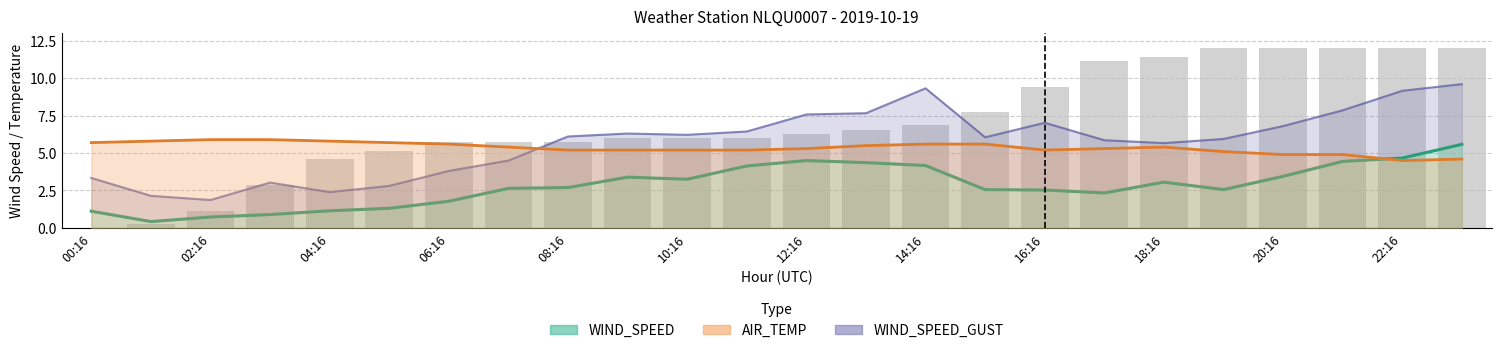

Reading left to right, list all the values displayed in this chart.

WIND_SPEED: 00:16=1.1	01:16=0.4	02:16=0.7	03:16=0.9	04:16=1.1	05:16=1.3	06:16=1.8	07:16=2.6	08:16=2.7	09:16=3.4	10:16=3.2	11:16=4.1	12:16=4.5	13:16=4.4	14:16=4.2	15:16=2.6	16:16=2.5	17:16=2.3	18:16=3.1	19:16=2.6	20:16=3.4	21:16=4.4	22:16=4.7	23:16=5.6
WIND_SPEED_GUST: 00:16=3.3	01:16=2.1	02:16=1.9	03:16=3.0	04:16=2.4	05:16=2.8	06:16=3.8	07:16=4.5	08:16=6.1	09:16=6.3	10:16=6.2	11:16=6.4	12:16=7.6	13:16=7.7	14:16=9.3	15:16=6.1	16:16=7.0	17:16=5.9	18:16=5.7	19:16=5.9	20:16=6.8	21:16=7.9	22:16=9.2	23:16=9.6
AIR_TEMP: 00:16=5.7	01:16=5.8	02:16=5.9	03:16=5.9	04:16=5.8	05:16=5.7	06:16=5.6	07:16=5.4	08:16=5.2	09:16=5.2	10:16=5.2	11:16=5.2	12:16=5.3	13:16=5.5	14:16=5.6	15:16=5.6	16:16=5.2	17:16=5.3	18:16=5.4	19:16=5.1	20:16=4.9	21:16=4.9	22:16=4.5	23:16=4.6